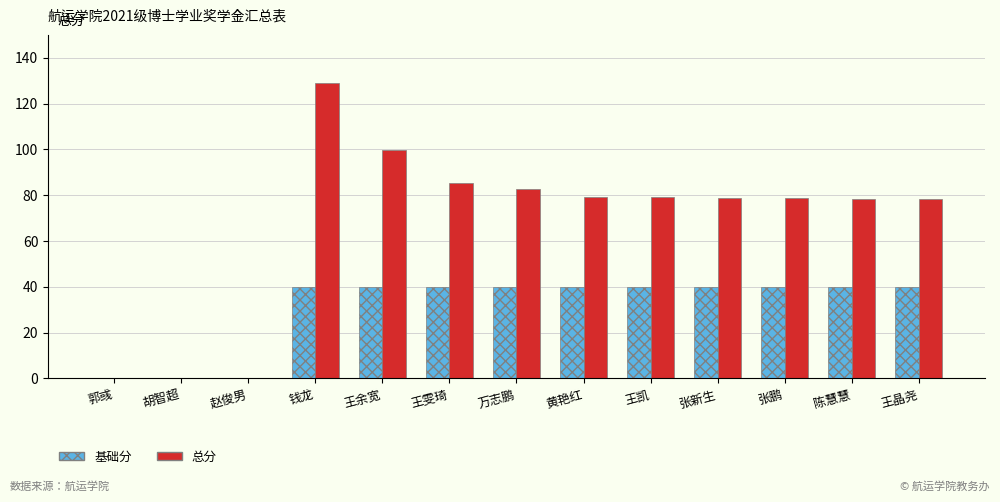

Which series changed the most between 郭彧 and 张鹏?

总分